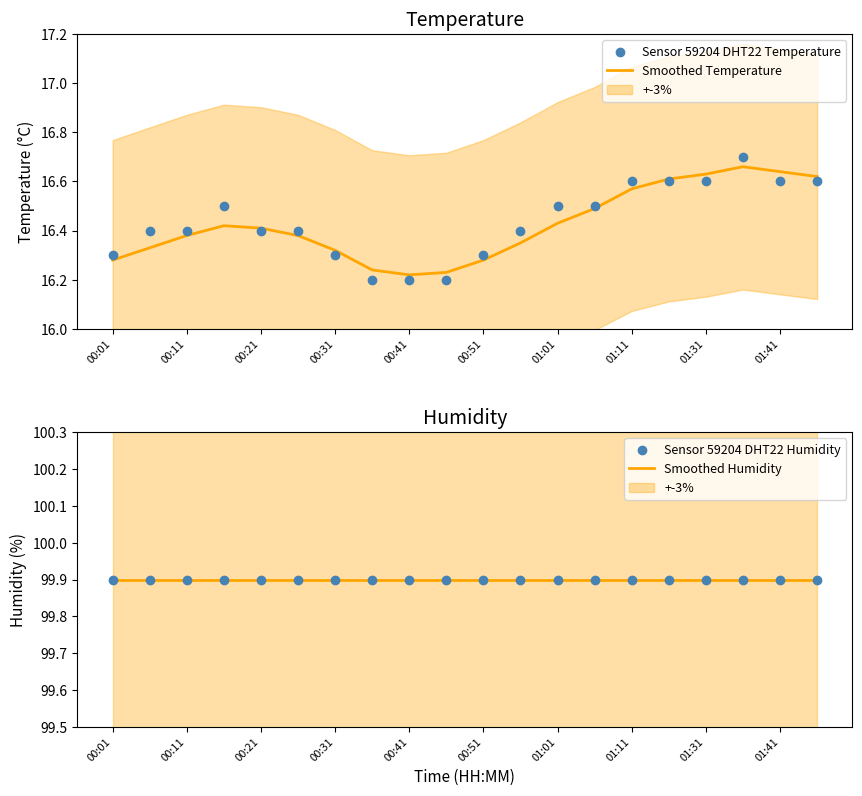

Is the value of Smoothed Humidity at 19 greater than the value of Sensor 59204 DHT22 Temperature at 15?

Yes